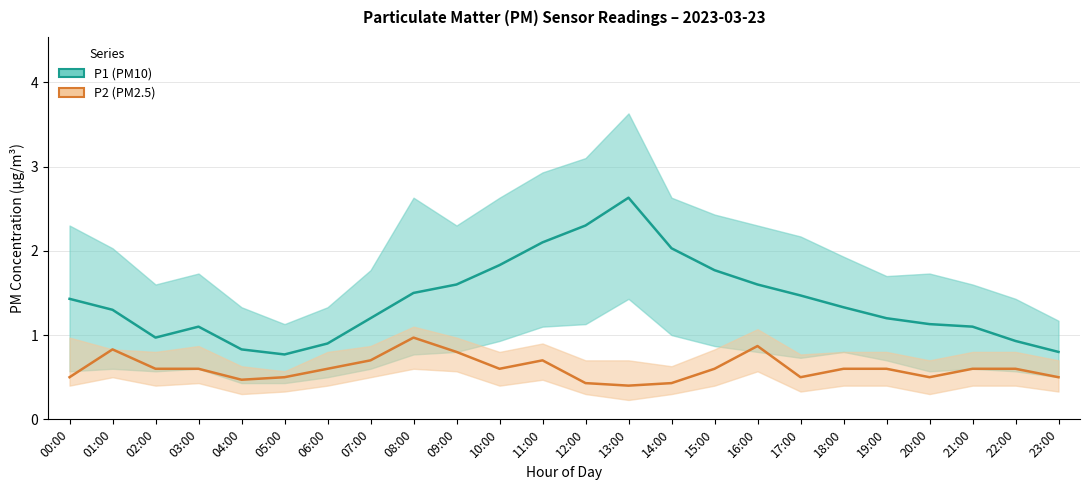

How many categories are shown in the chart?

24